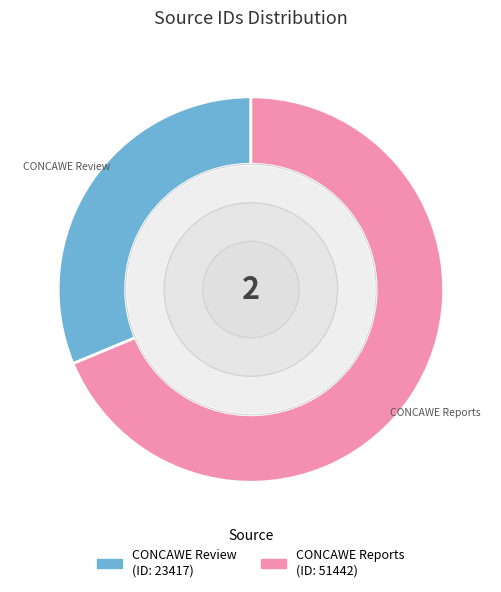

What is the ratio of the value at CONCAWE Reports to the value at CONCAWE Review?

2.2